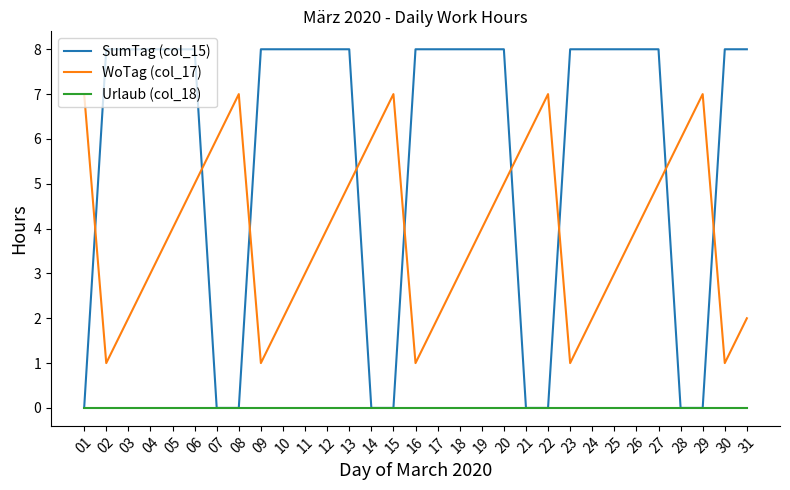

What is the total value across all series at 26?

12